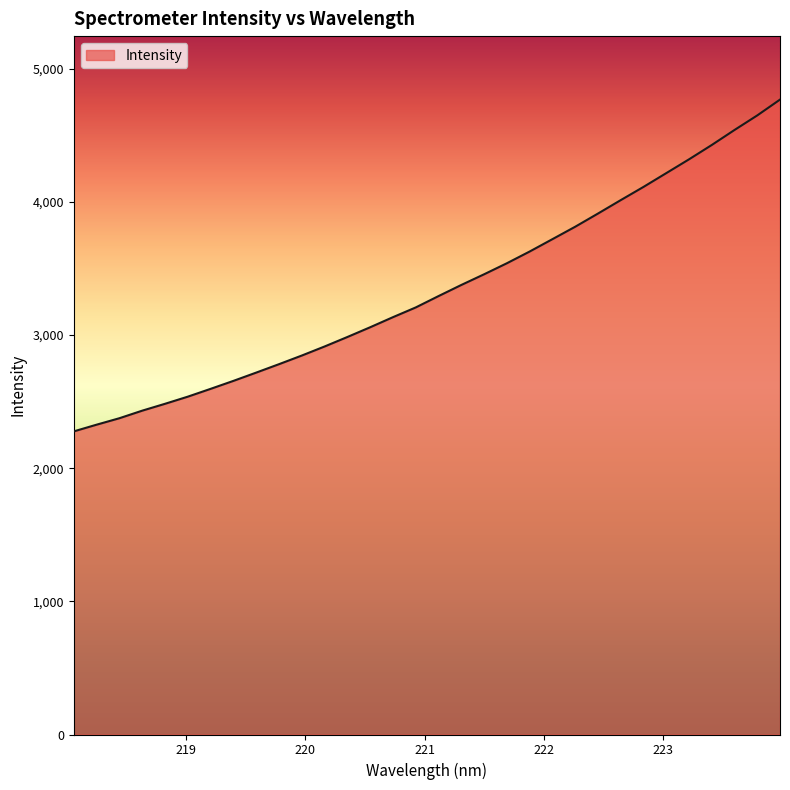

What is the minimum value shown in the chart?

2276.7